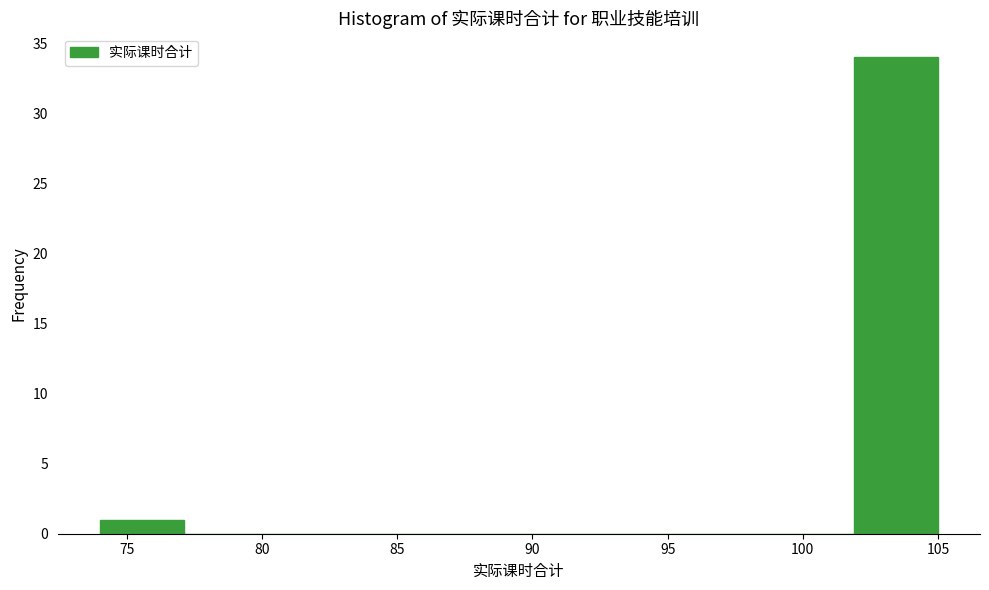

How tall is the bar that spans 74.0 to 77.1 on the x-axis? Neither the bar edges nor the heights are printed on the chart, so give them approximately, as read against the axes.

1